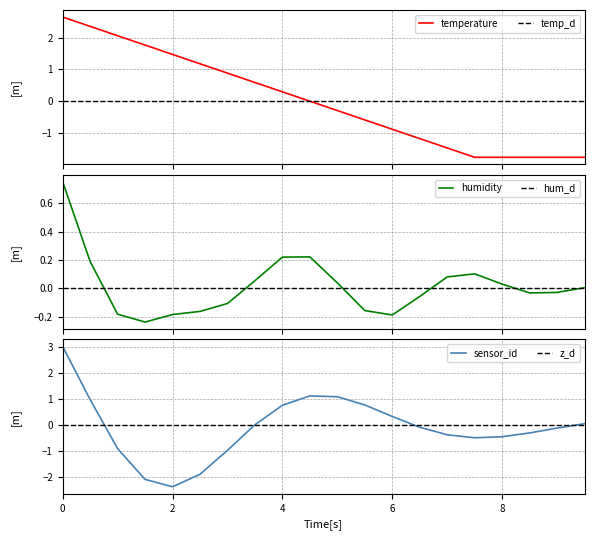

What is the difference between the maximum and minimum values?

4.4